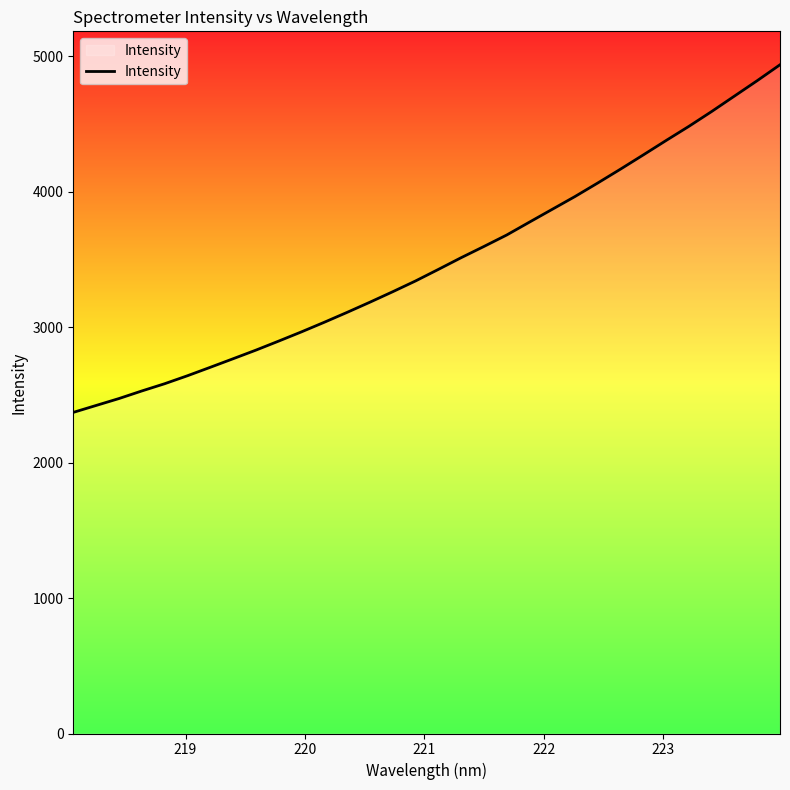

What is the maximum value shown in the chart?

4936.0